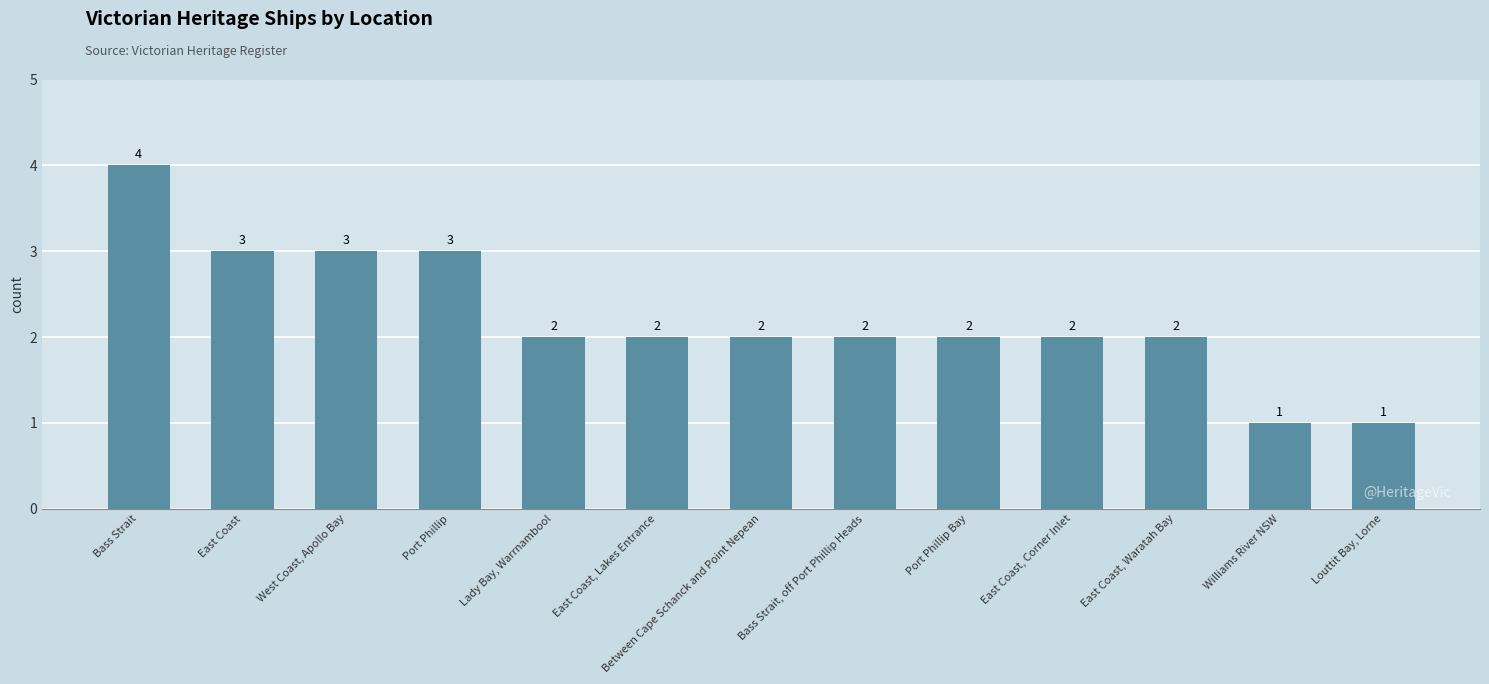

Read the value at Bass Strait, off Port Phillip Heads.

2